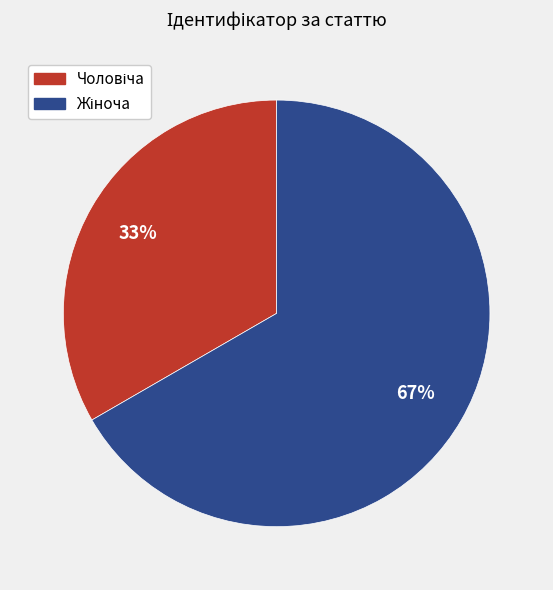

Count the number of slices in the pie.

2